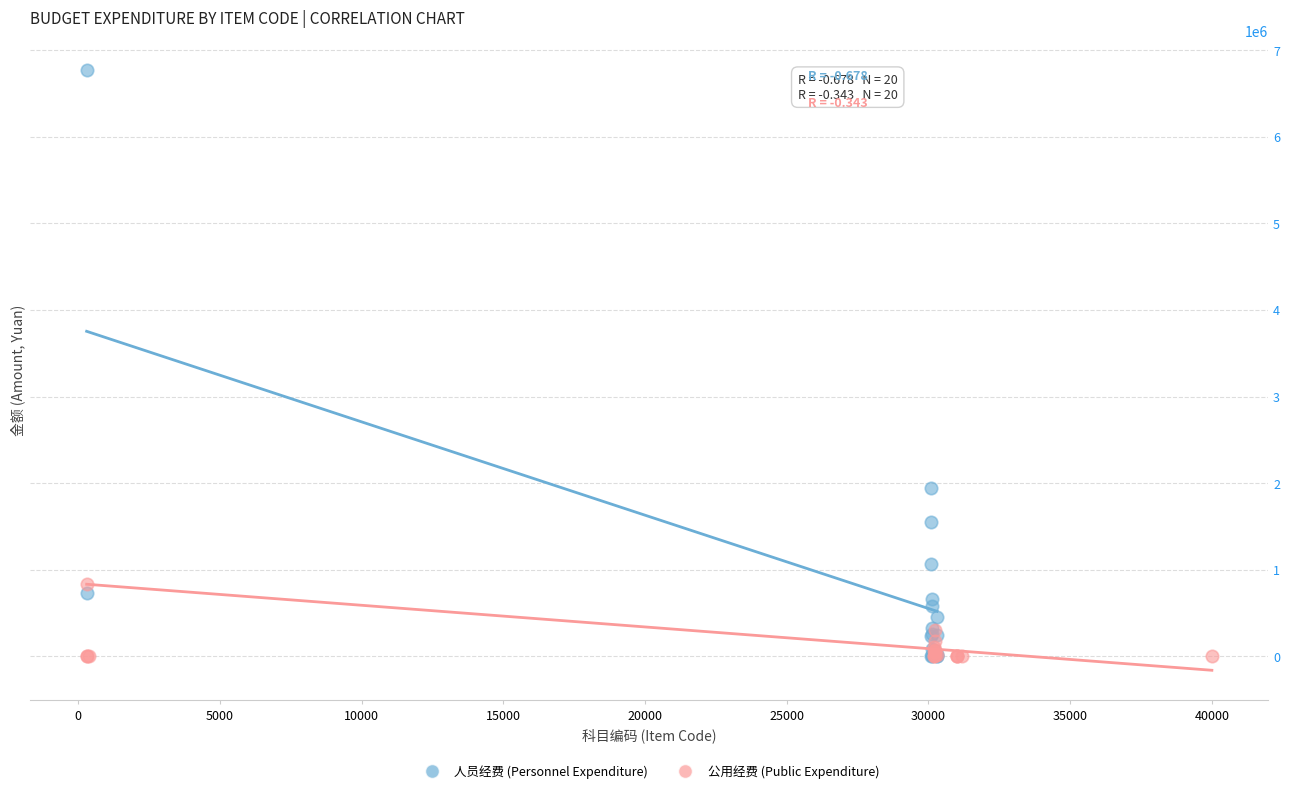

Which series reaches the maximum Y coordinate?

人员经费 (Personnel Expenditure)